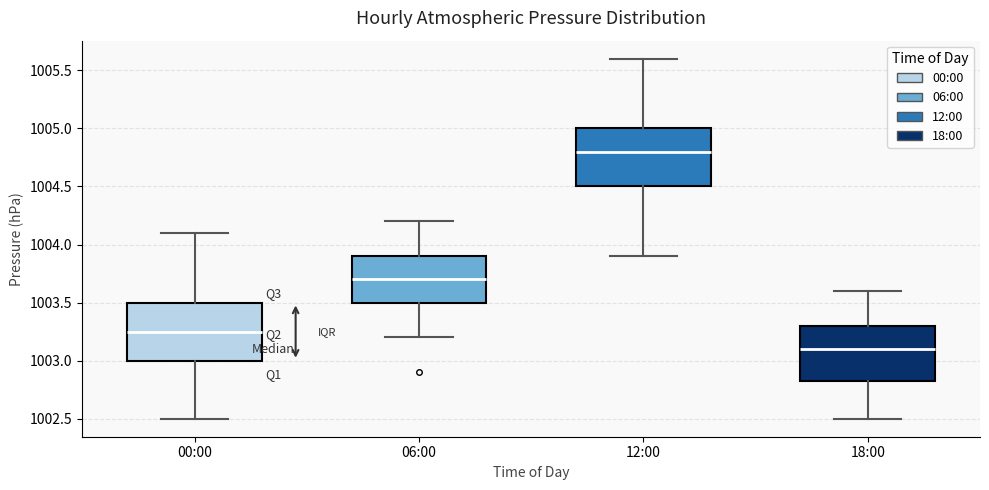

Reading left to right, read every box against the y-axis: the position of its median line, the range the box covers, and the ends of its whiskers. The values are not printed on the chart, so give them approximately, as read against the axis.

00:00: median 1003.25, box 1003.00 to 1003.50, whiskers 1002.50 to 1004.10
06:00: median 1003.70, box 1003.50 to 1003.90, whiskers 1003.20 to 1004.20
12:00: median 1004.80, box 1004.50 to 1005.00, whiskers 1003.90 to 1005.60
18:00: median 1003.10, box 1002.85 to 1003.30, whiskers 1002.50 to 1003.60